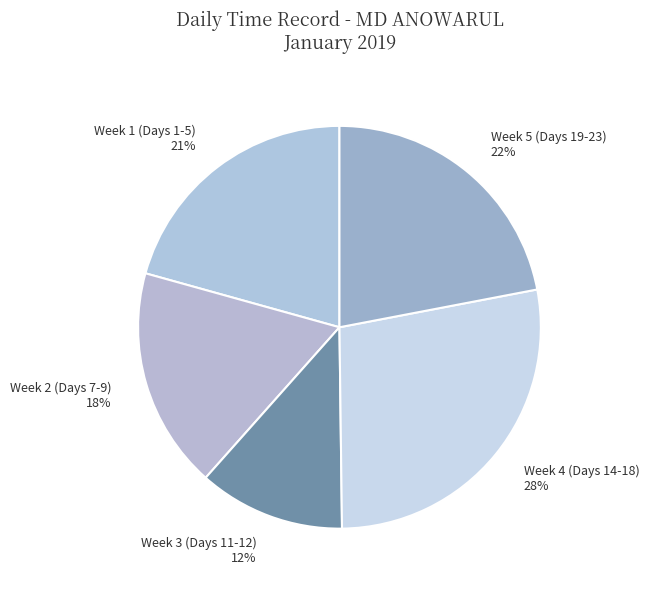

Is it true that Week 4 (Days 14-18) is 37% of the pie?

False